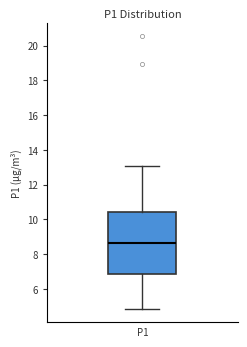

Where is the upper edge of the box for P1 on the y-axis? The values are not printed on the chart, so give them approximately, as read against the axis.

10.4